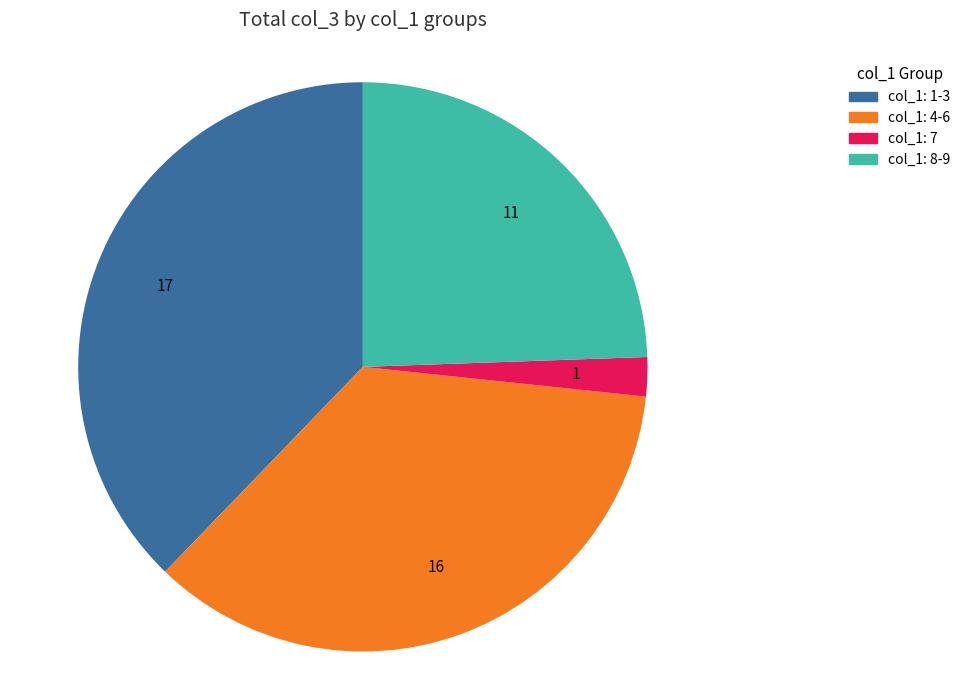

Is there any slice that represents more than half of the pie?

No